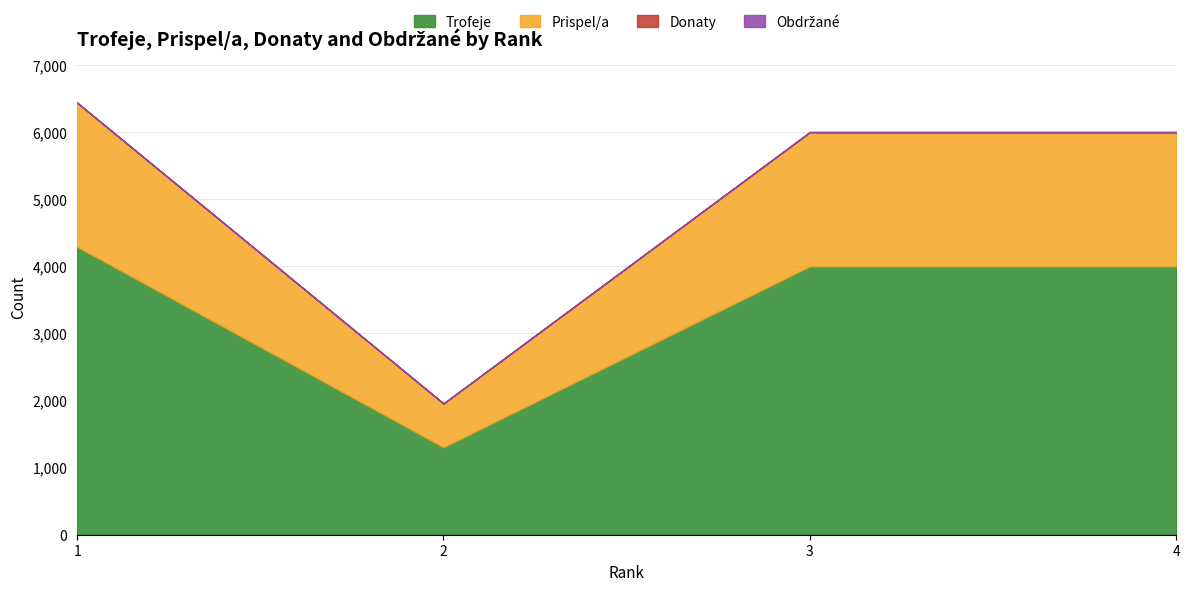

How many interior local valleys does the Trofeje series have?

1